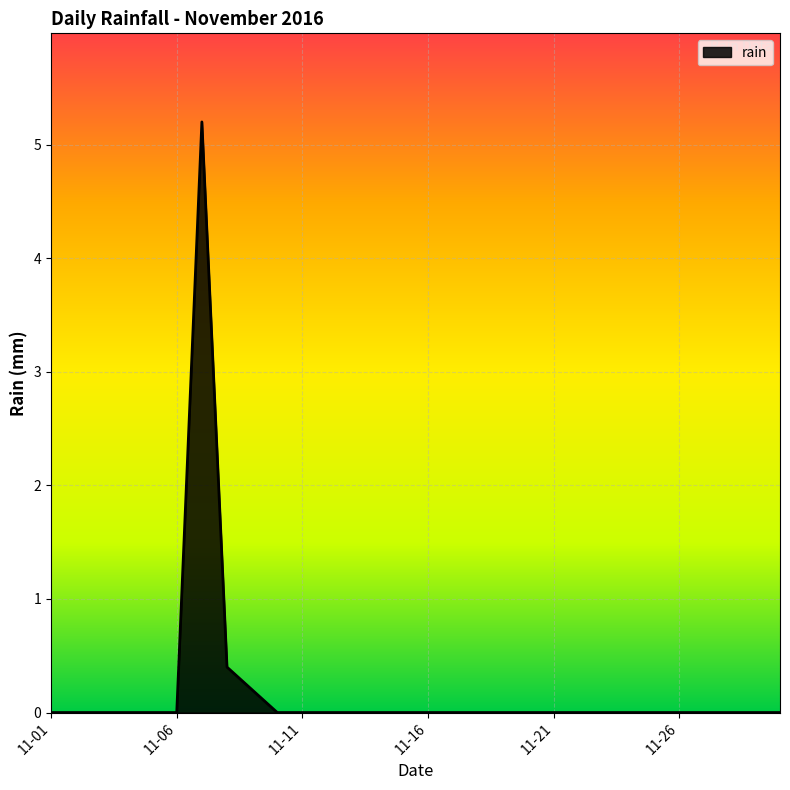

Reading right to left, transcribe all the data shown in this chart.

0.0	0.0	0.0	0.0	0.0	0.0	0.0	0.0	0.0	0.0	0.0	0.0	0.0	0.0	0.0	0.0	0.0	0.0	0.0	0.0	0.0	0.2	0.4	5.2	0.0	0.0	0.0	0.0	0.0	0.0